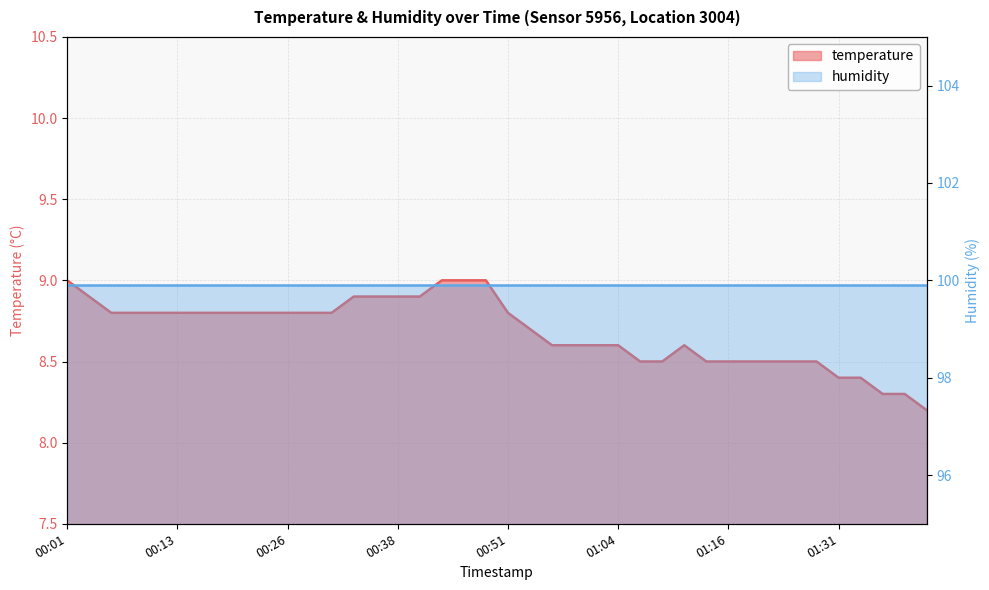

Reading right to left, transcribe all the data shown in this chart.

01:41=8.2	01:39=8.3	01:36=8.3	01:33=8.4	01:31=8.4	01:28=8.5	01:25=8.5	01:22=8.5	01:19=8.5	01:16=8.5	01:14=8.5	01:11=8.6	01:09=8.5	01:06=8.5	01:04=8.6	01:01=8.6	00:59=8.6	00:56=8.6	00:54=8.7	00:51=8.8	00:49=9.0	00:46=9.0	00:43=9.0	00:41=8.9	00:38=8.9	00:36=8.9	00:33=8.9	00:31=8.8	00:28=8.8	00:26=8.8	00:23=8.8	00:21=8.8	00:19=8.8	00:16=8.8	00:13=8.8	00:11=8.8	00:08=8.8	00:06=8.8	00:04=8.9	00:01=9.0